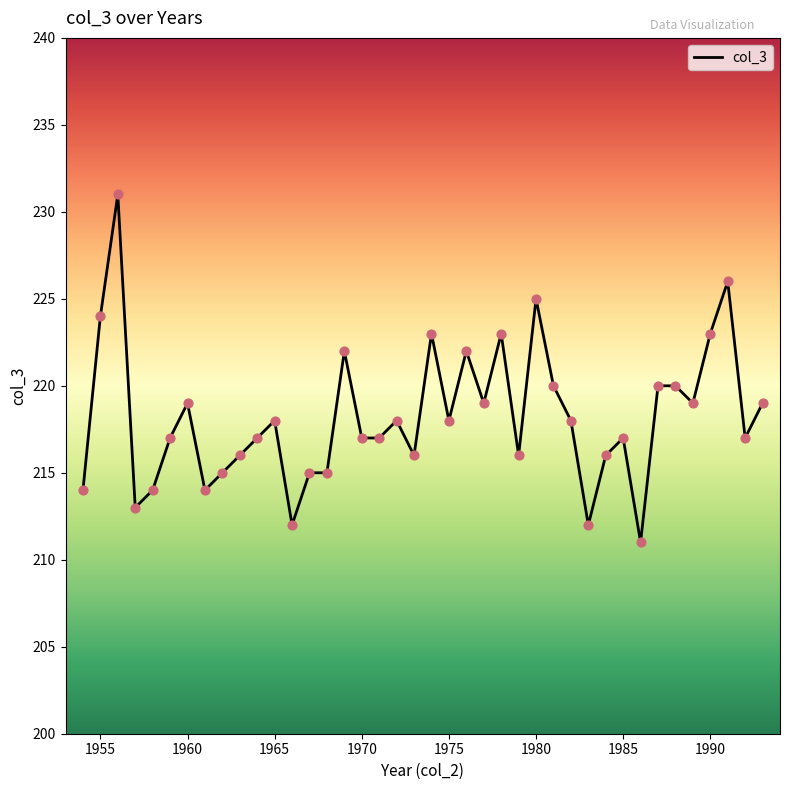

What is the smallest value displayed?

211